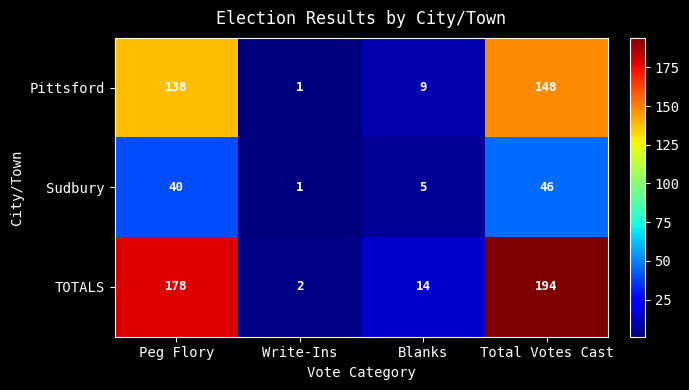

Where is Pittsford nearest to the value 74?

Peg Flory